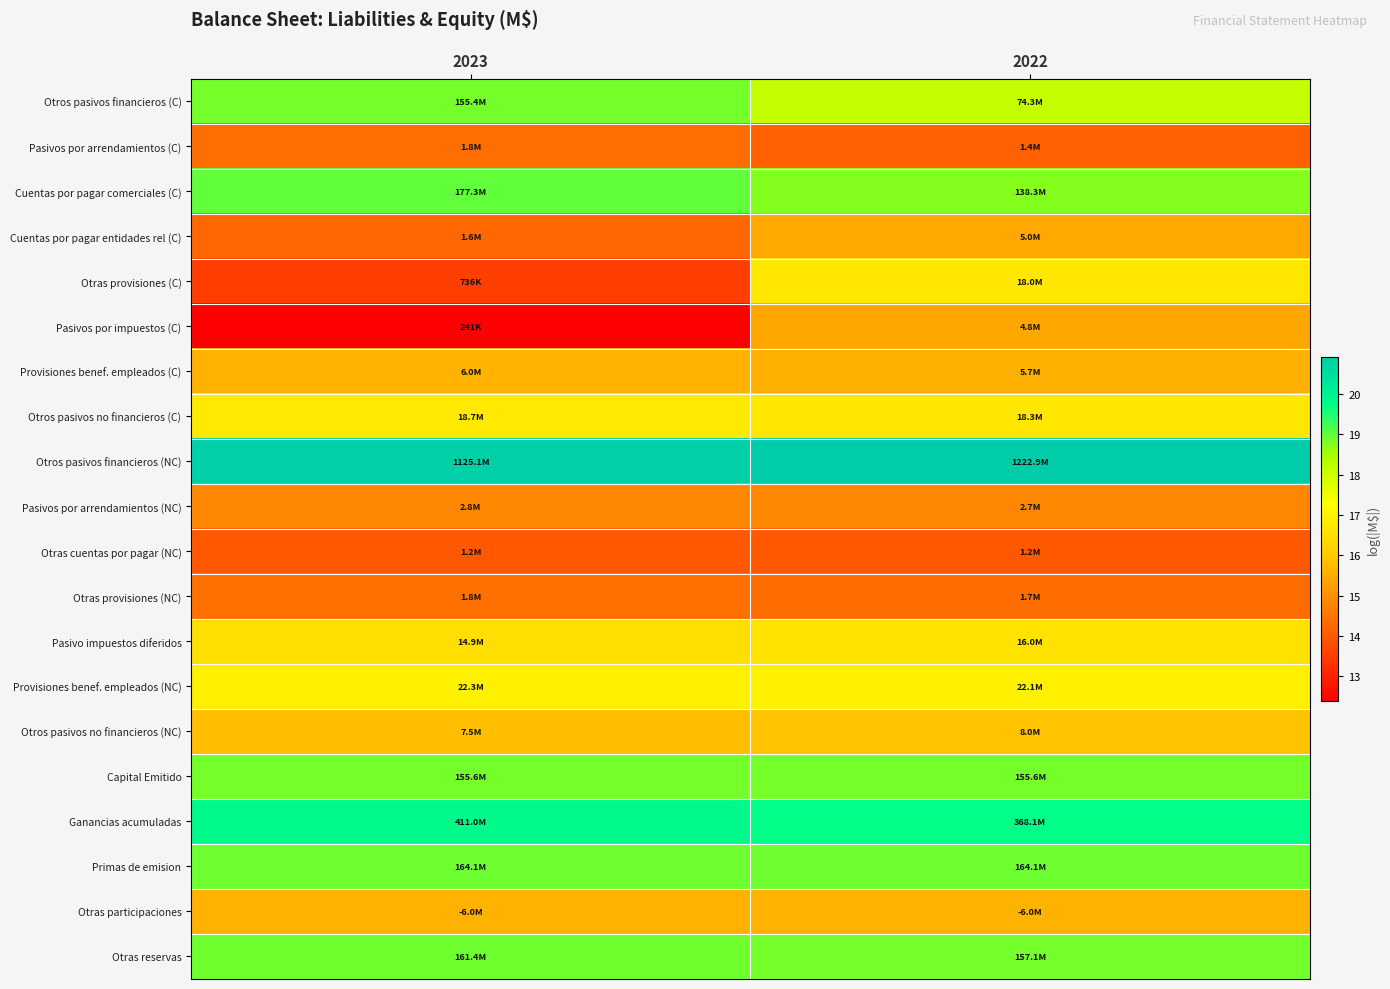

Reading left to right, extract all data points from this chart.

Otros pasivos financieros (C): 2023=18.9	2022=18.1
Pasivos por arrendamientos (C): 2023=14.4	2022=14.1
Cuentas por pagar comerciales (C): 2023=19.0	2022=18.7
Cuentas por pagar entidades rel (C): 2023=14.3	2022=15.4
Otras provisiones (C): 2023=13.5	2022=16.7
Pasivos por impuestos (C): 2023=12.4	2022=15.4
Provisiones benef. empleados (C): 2023=15.6	2022=15.5
Otros pasivos no financieros (C): 2023=16.7	2022=16.7
Otros pasivos financieros (NC): 2023=20.8	2022=20.9
Pasivos por arrendamientos (NC): 2023=14.8	2022=14.8
Otras cuentas por pagar (NC): 2023=14.0	2022=14.0
Otras provisiones (NC): 2023=14.4	2022=14.4
Pasivo impuestos diferidos: 2023=16.5	2022=16.6
Provisiones benef. empleados (NC): 2023=16.9	2022=16.9
Otros pasivos no financieros (NC): 2023=15.8	2022=15.9
Capital Emitido: 2023=18.9	2022=18.9
Ganancias acumuladas: 2023=19.8	2022=19.7
Primas de emision: 2023=18.9	2022=18.9
Otras participaciones: 2023=15.6	2022=15.6
Otras reservas: 2023=18.9	2022=18.9